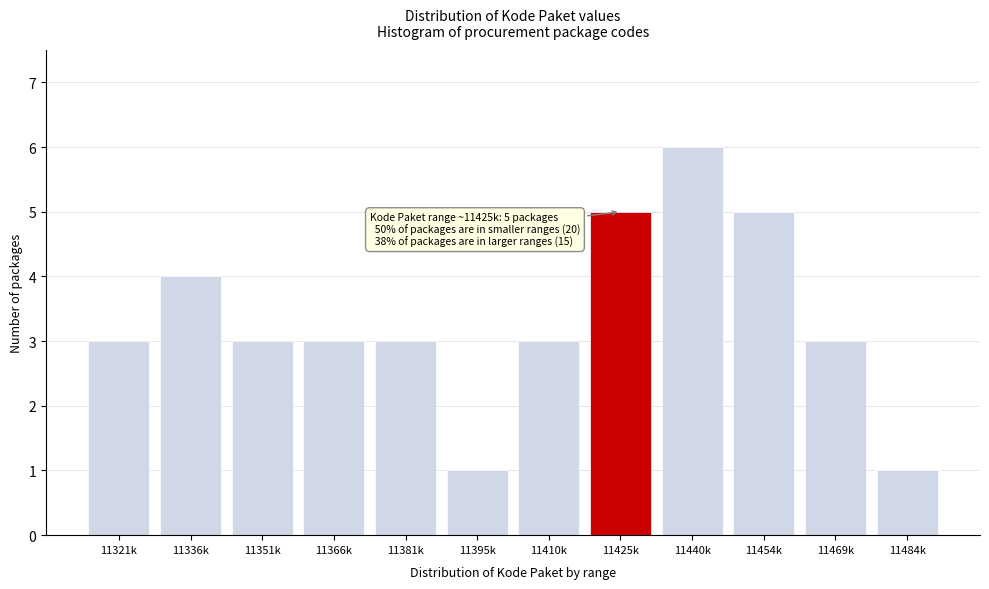

Reading left to right, transcribe all the data shown in this chart.

11321k=3	11336k=4	11351k=3	11366k=3	11381k=3	11395k=1	11410k=3	11425k=5	11440k=6	11454k=5	11469k=3	11484k=1